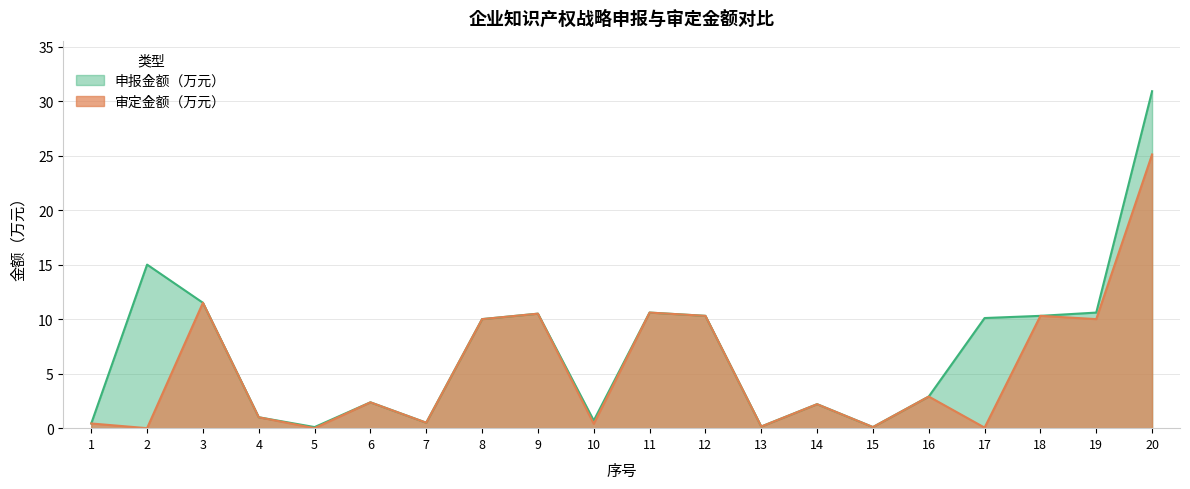

What is the value of the 申报金额（万元） point at the 18th from the left?

10.3